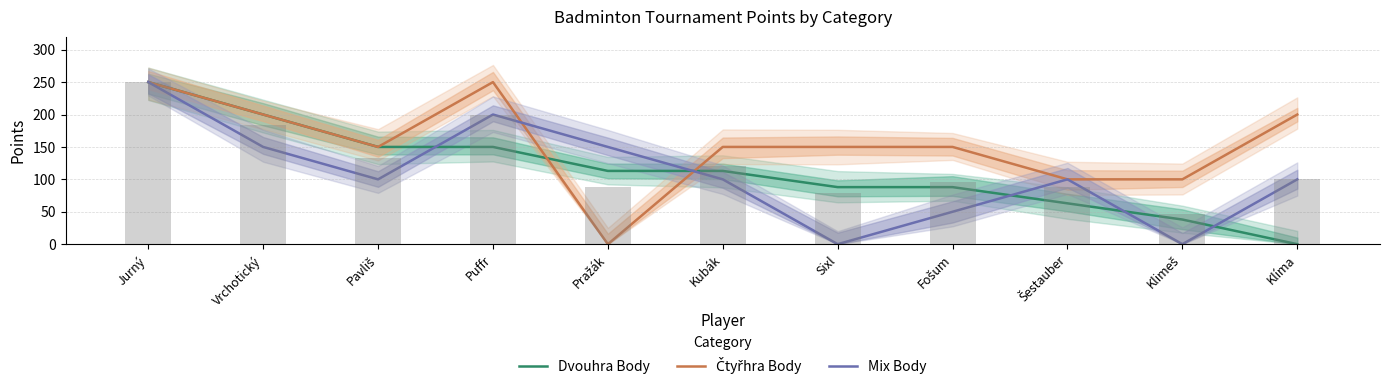

At which label is Čtyřhra Body closest to 125?

Pavliš